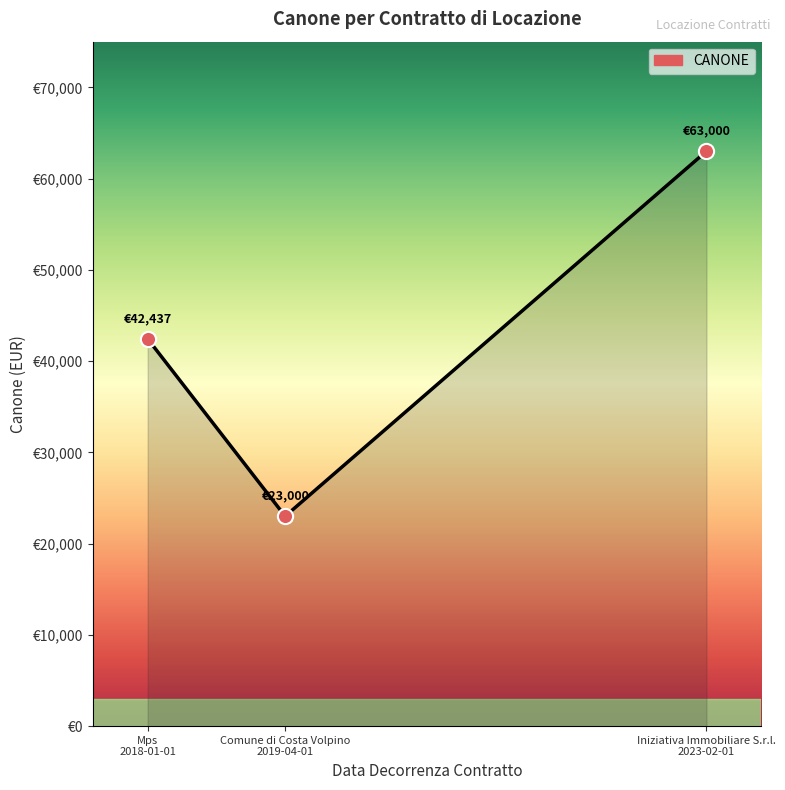

What is the change in value from Mps
2018-01-01 to Comune di Costa Volpino
2019-04-01?

-19437.2